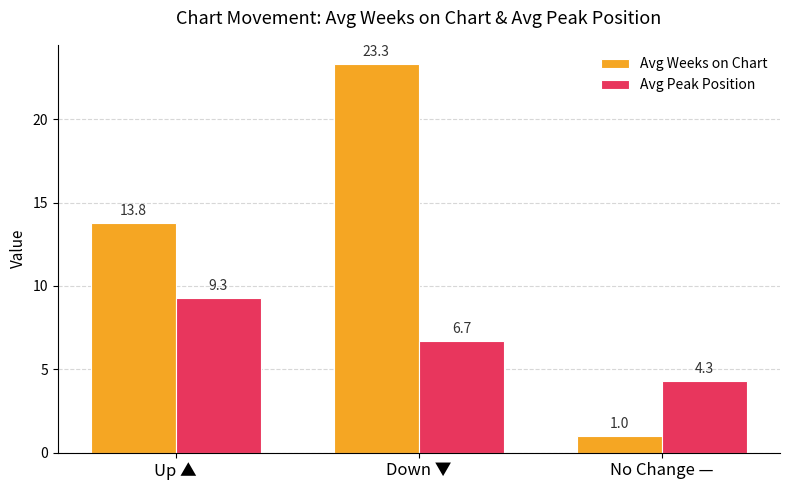

How many bars are there in total?

6